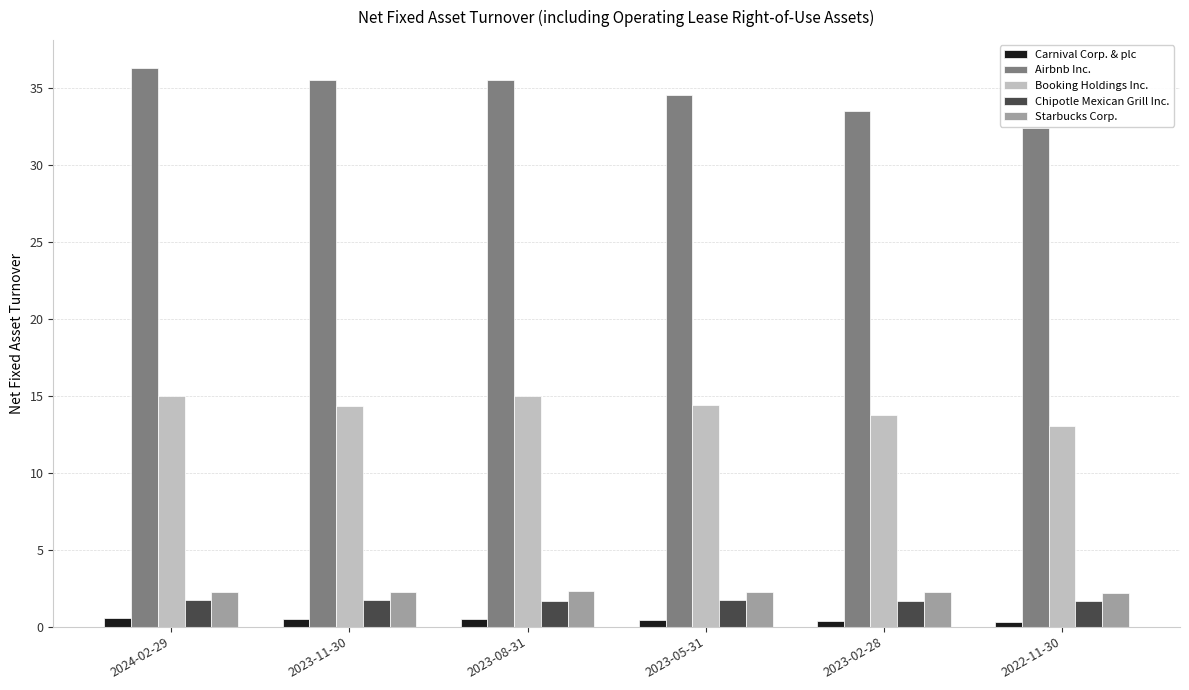

What is the total value across all series at 2022-11-30?

49.6